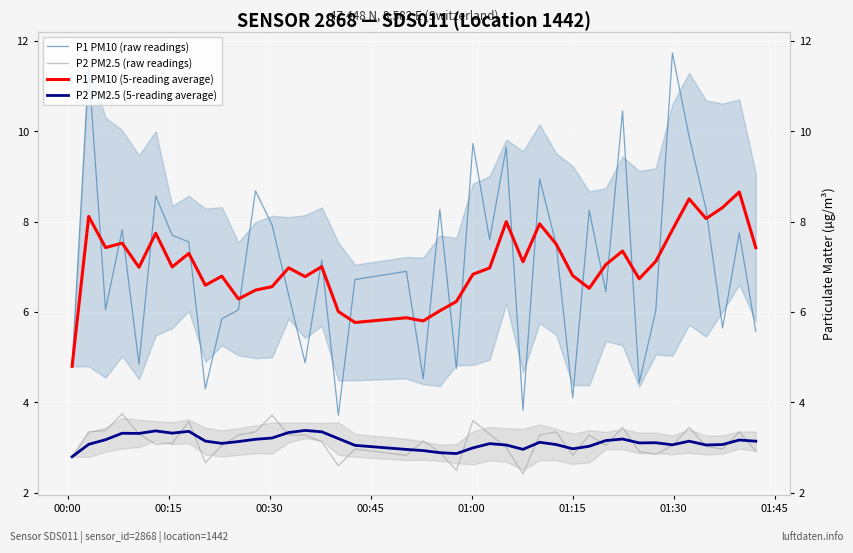

The value of P2 PM2.5 (raw readings) at 01:30 is 3.1. True or false?

True